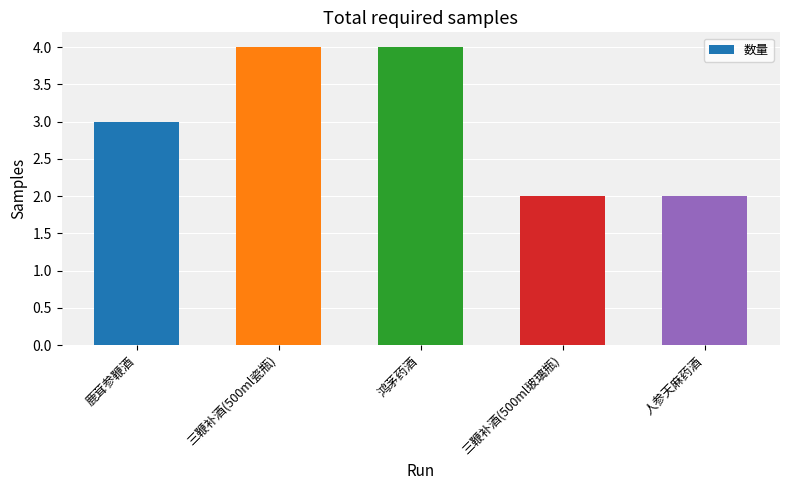

What is the difference between the maximum and second lowest values?

2